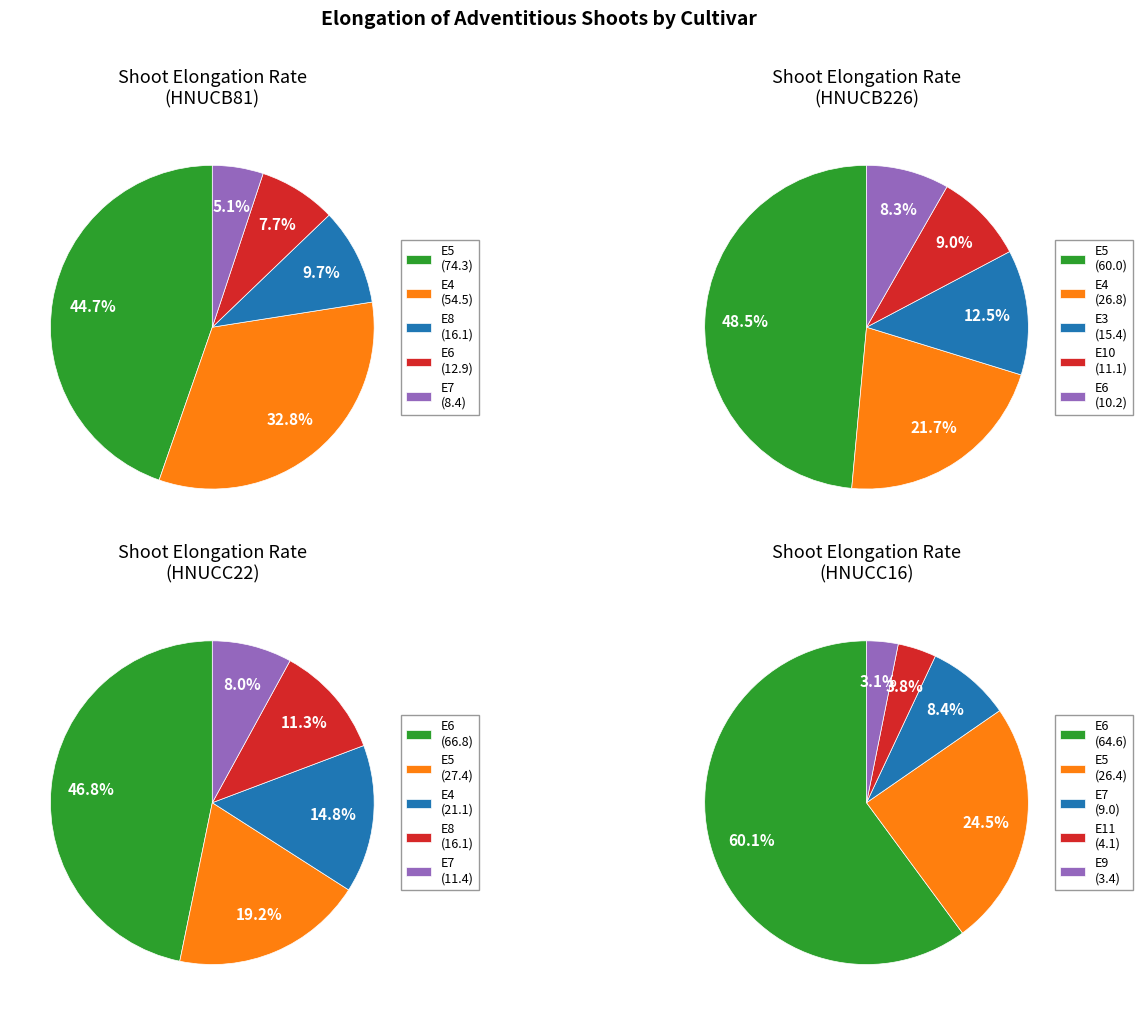

Is there any slice that represents more than half of the pie?

No